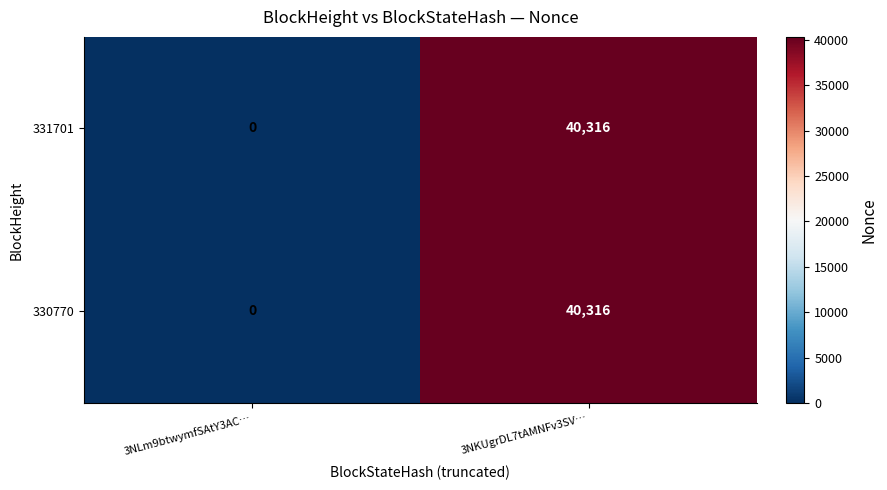

At which category is the sum across all series the highest?

3NKUgrDL7tAMNFv3SV…